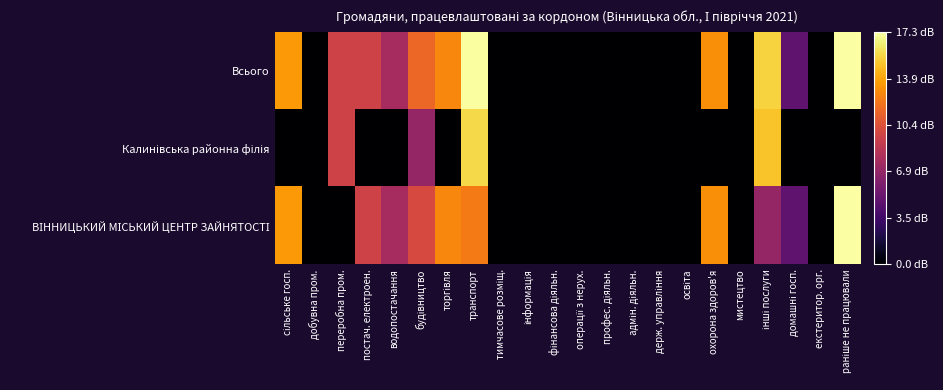

How many categories are shown in the chart?

22